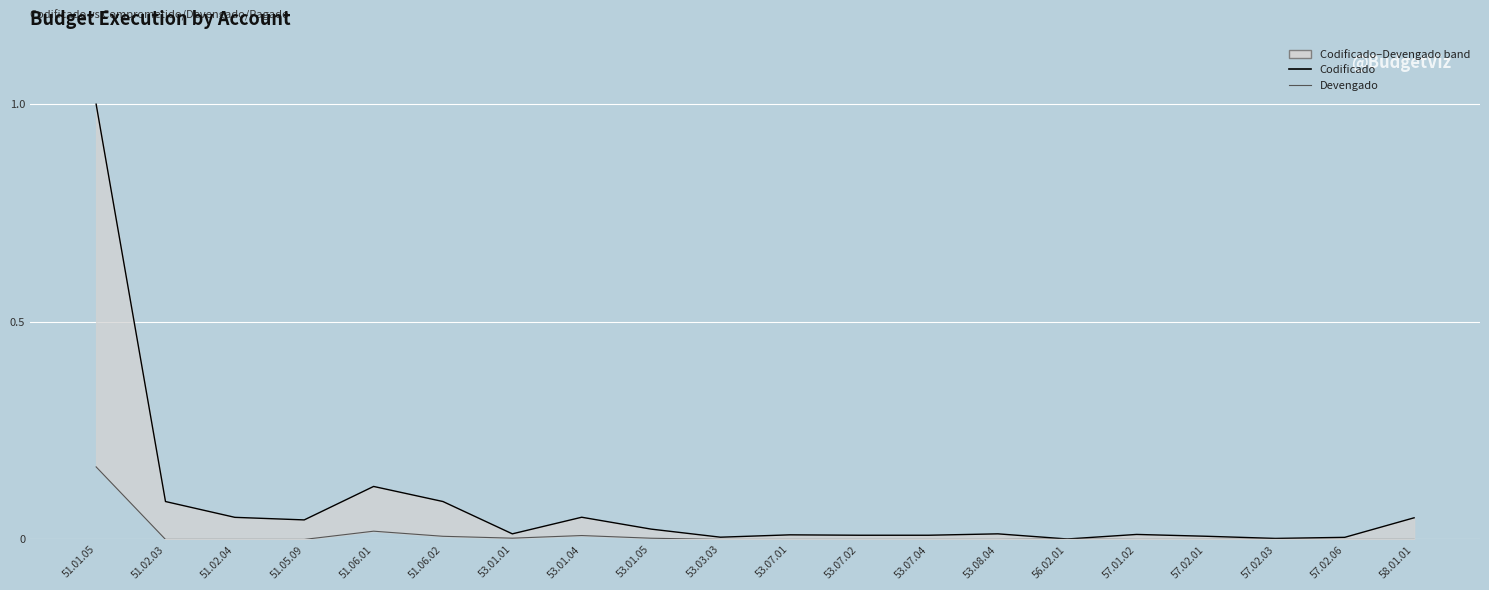

What is the average value of the Codificado series?

0.1